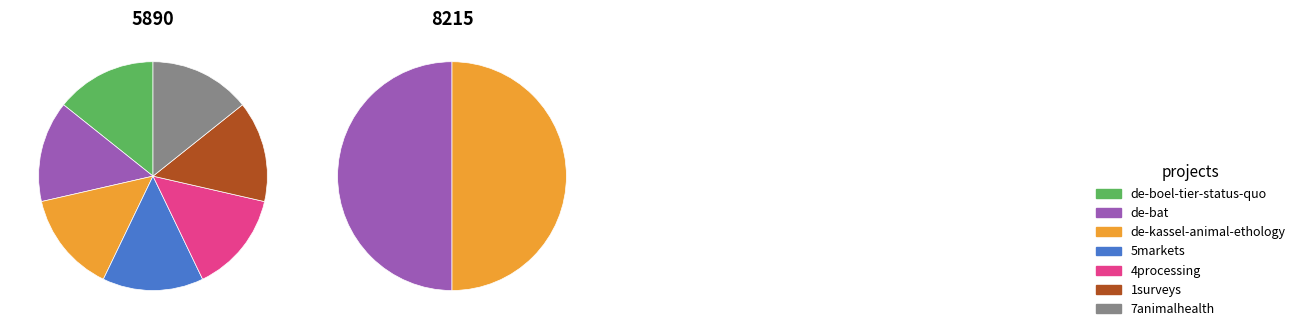

What is the largest slice in the pie chart?

de-boel-tier-status-quo